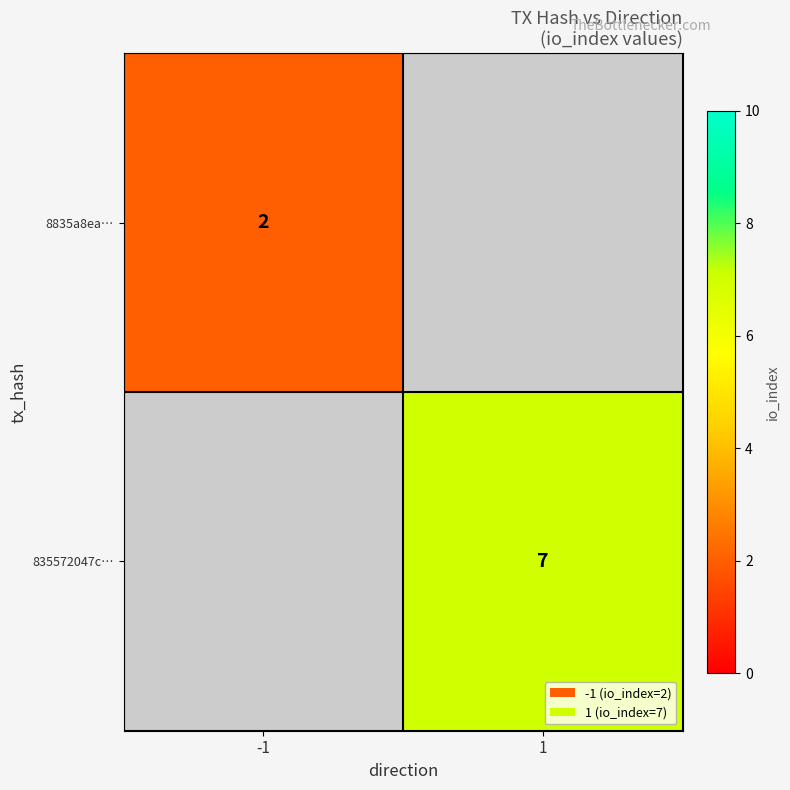

The value of 835572047c… at 1 is 7. True or false?

True